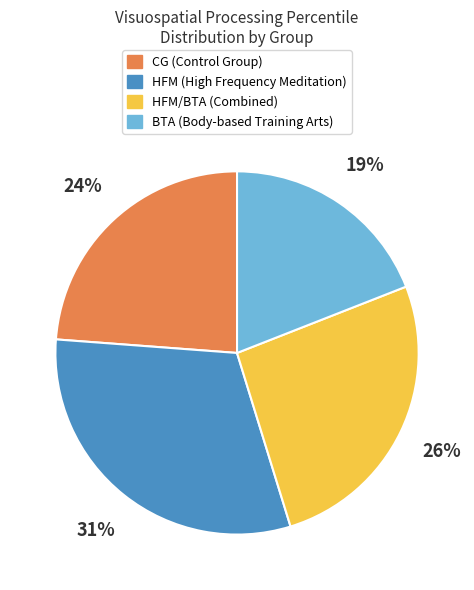

To the nearest percent, what is the difference between the largest and smallest slice percentages?

12%